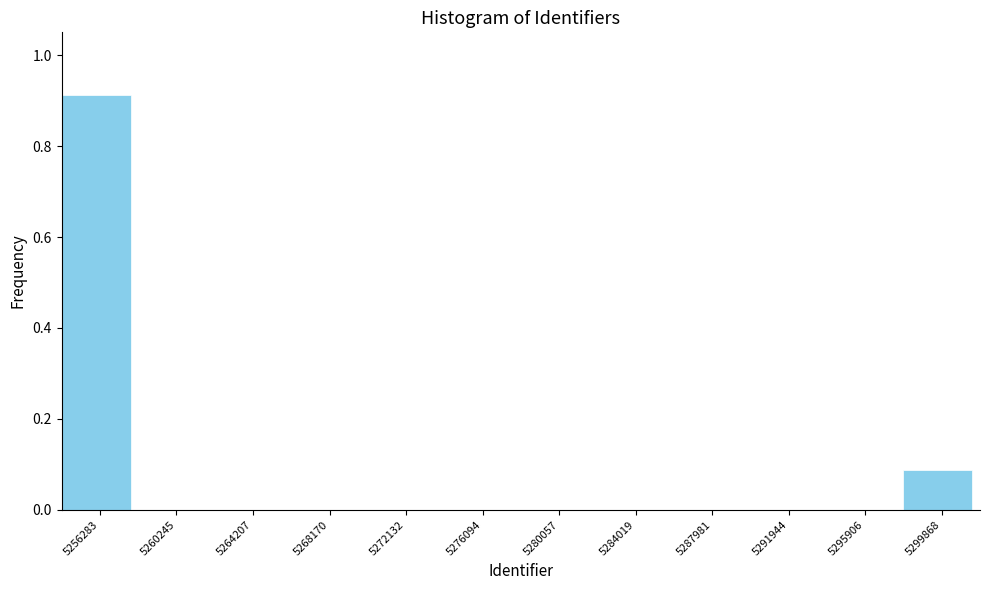

Over which range of the x-axis is the bar tallest?

5254500 to 5258500